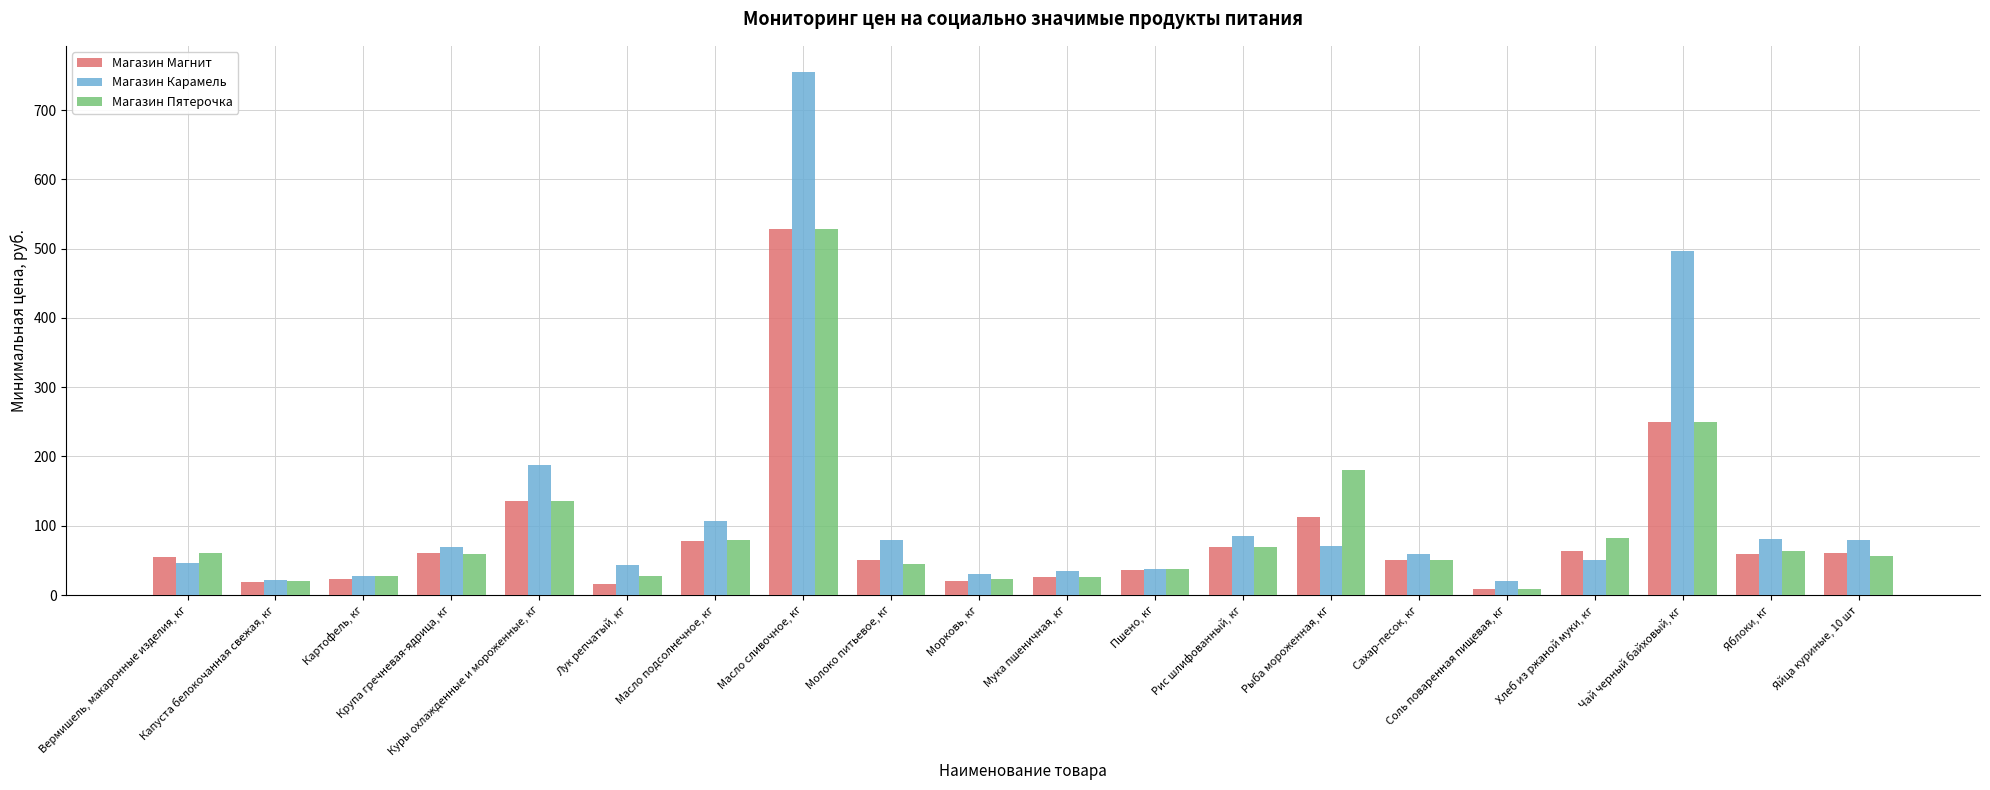

List the series in order of their overall mean, lowest first.

Магазин Магнит, Магазин Пятерочка, Магазин Карамель